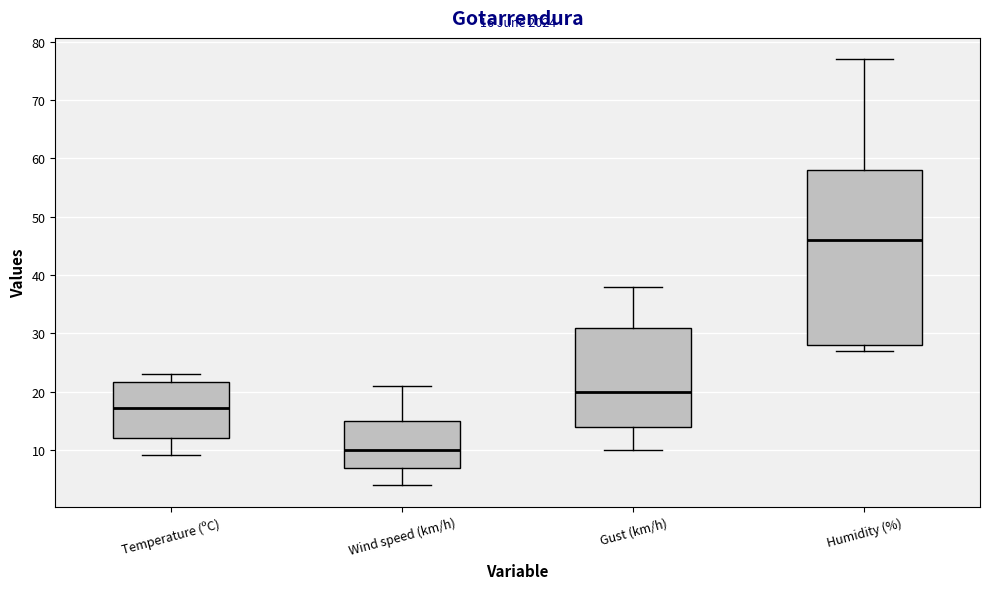

Which box has the lowest median line?

Wind speed (km/h)